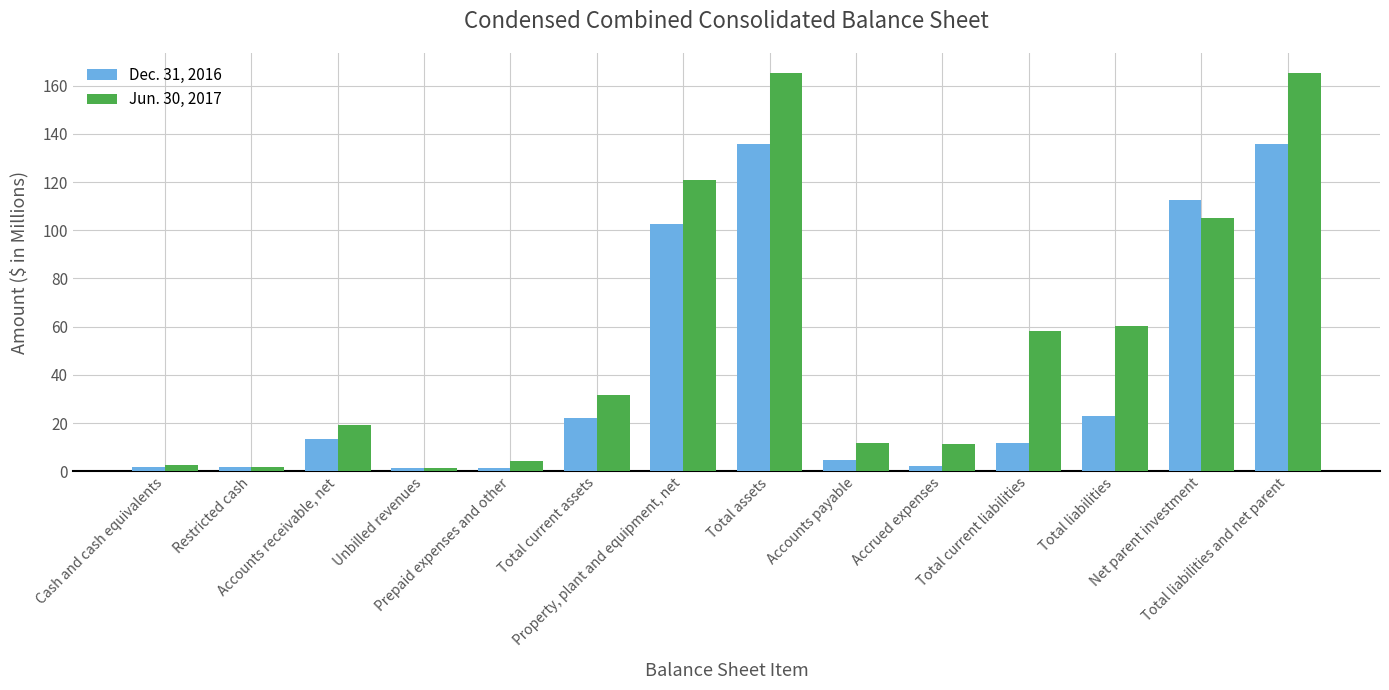

List the series in order of their overall mean, highest first.

Jun. 30, 2017, Dec. 31, 2016